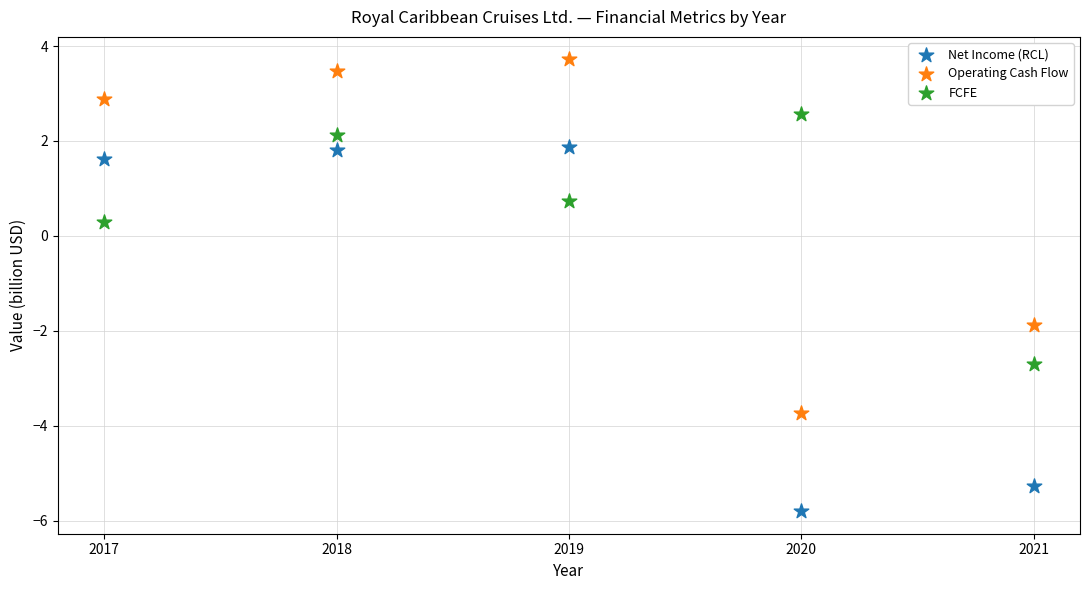

Which series reaches the maximum Y coordinate?

Operating Cash Flow